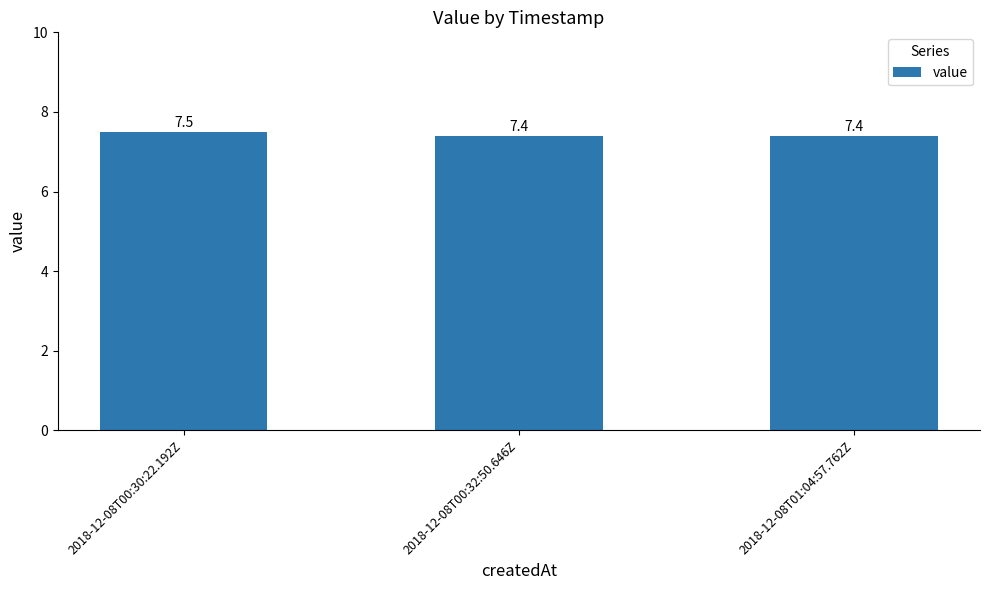

What is the ratio of the value at 2018-12-08T01:04:57.762Z to the value at 2018-12-08T00:30:22.192Z?

1.0